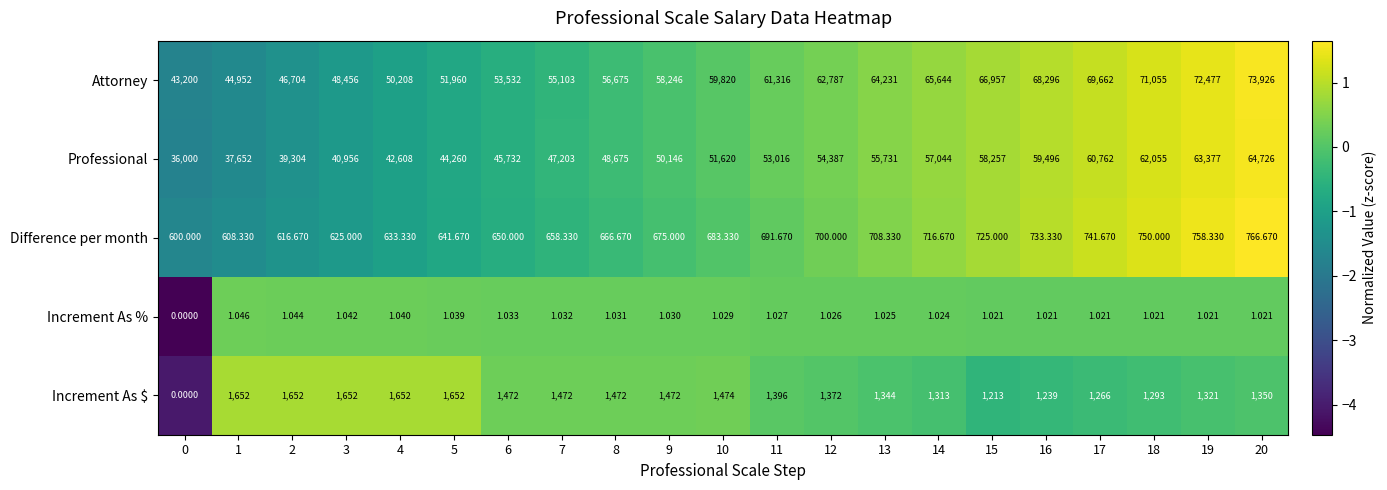

Is the value of Attorney at 18 greater than the value of Difference per month at 7?

Yes